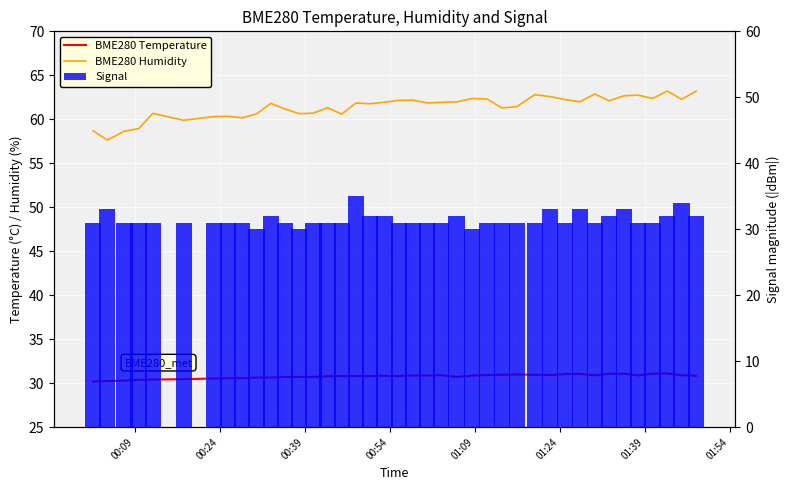

Which series has the largest total across all categories?

BME280 Humidity